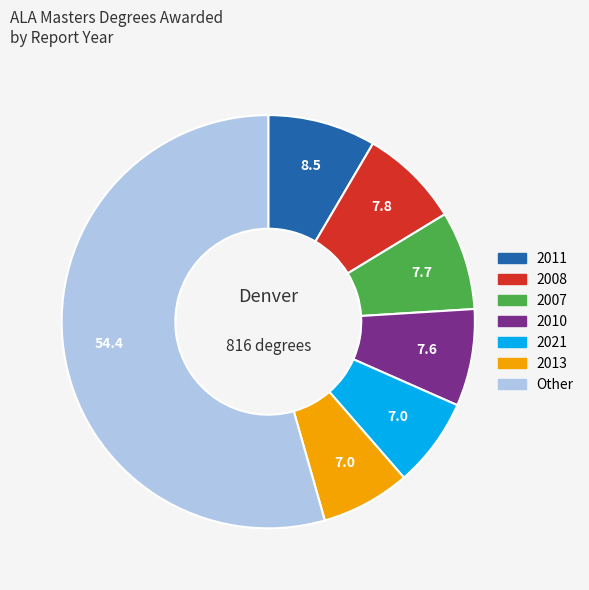

Does any single category account for the majority?

Yes